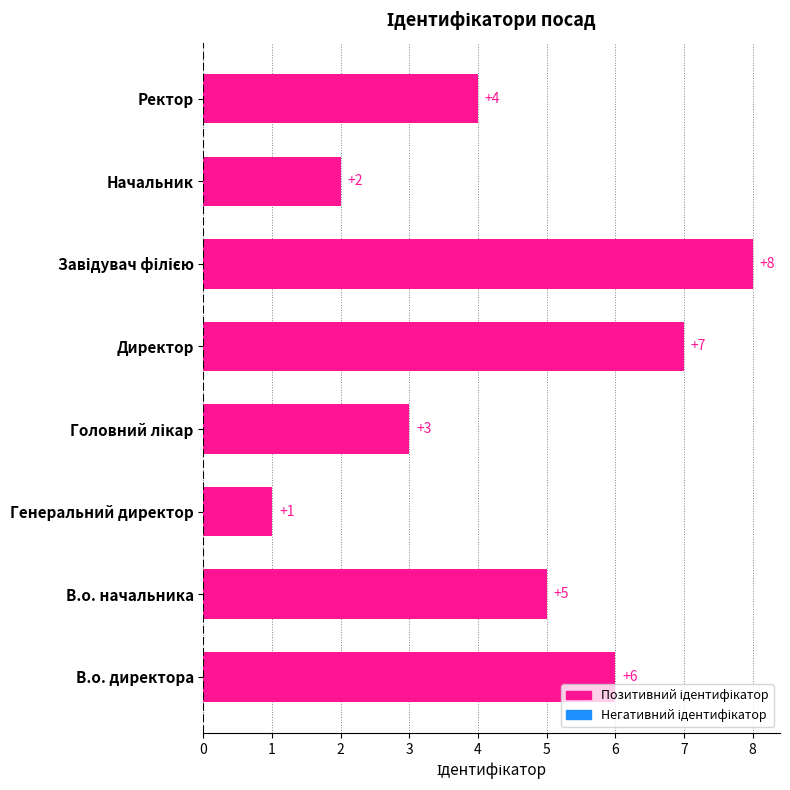

Count the values in the range 3 to 7.

5